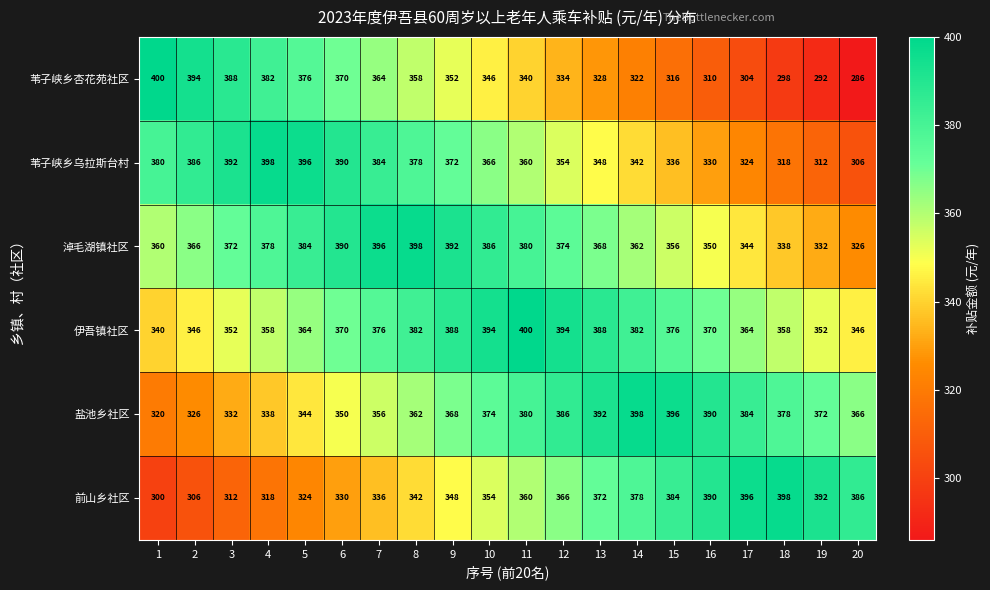

What is the smallest value displayed?

286